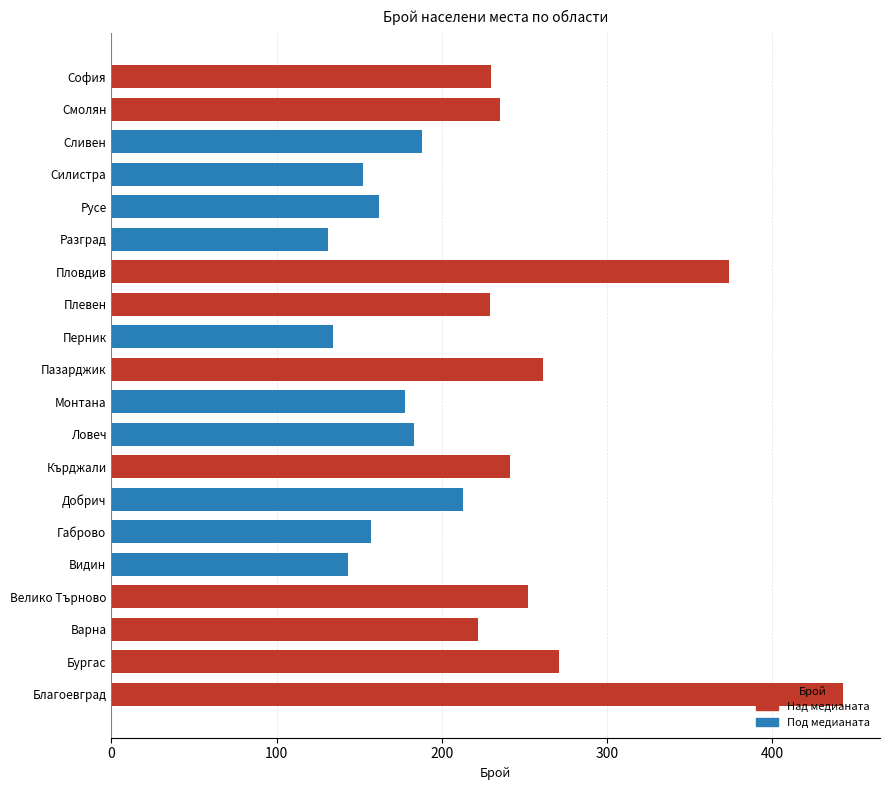

What is the change in value from Видин to Русе?

+19